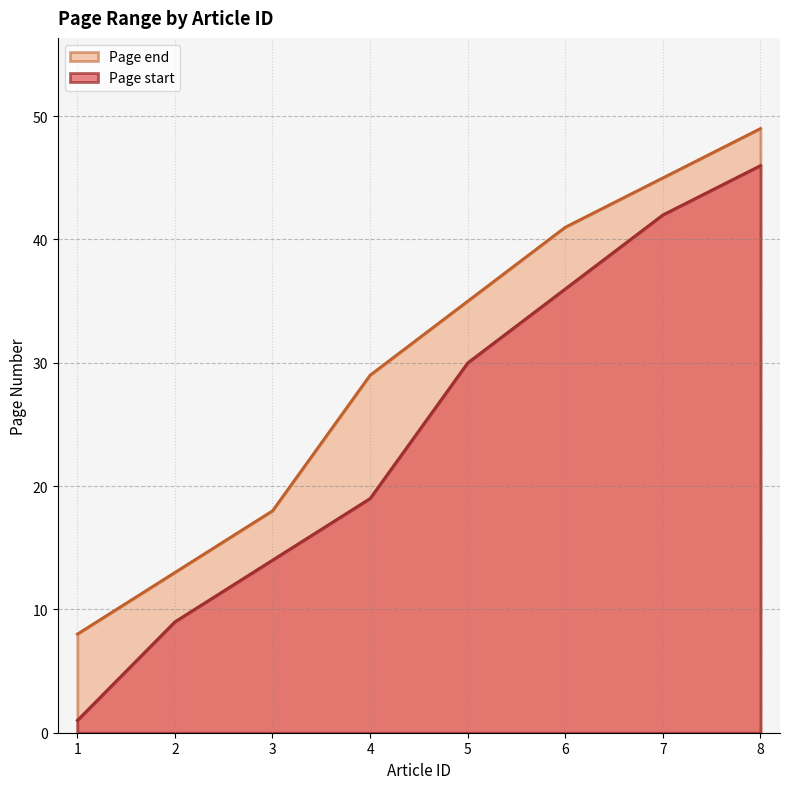

Does the chart display data point markers on the line(s)?

No